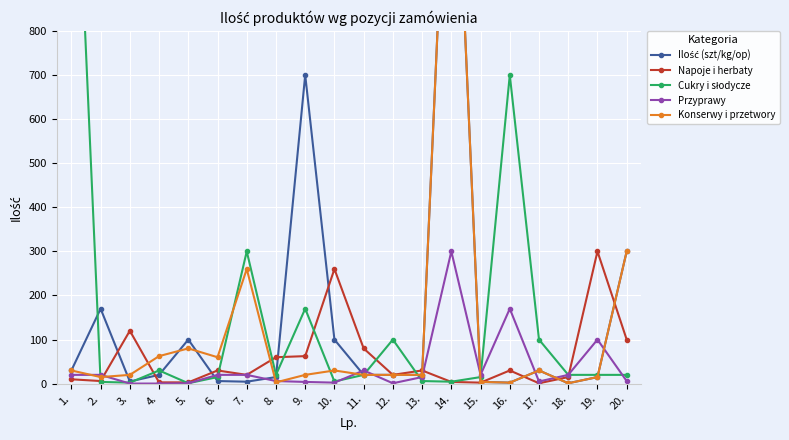

What is the sum of the Cukry i słodycze values at 4. and 16.?

730.0